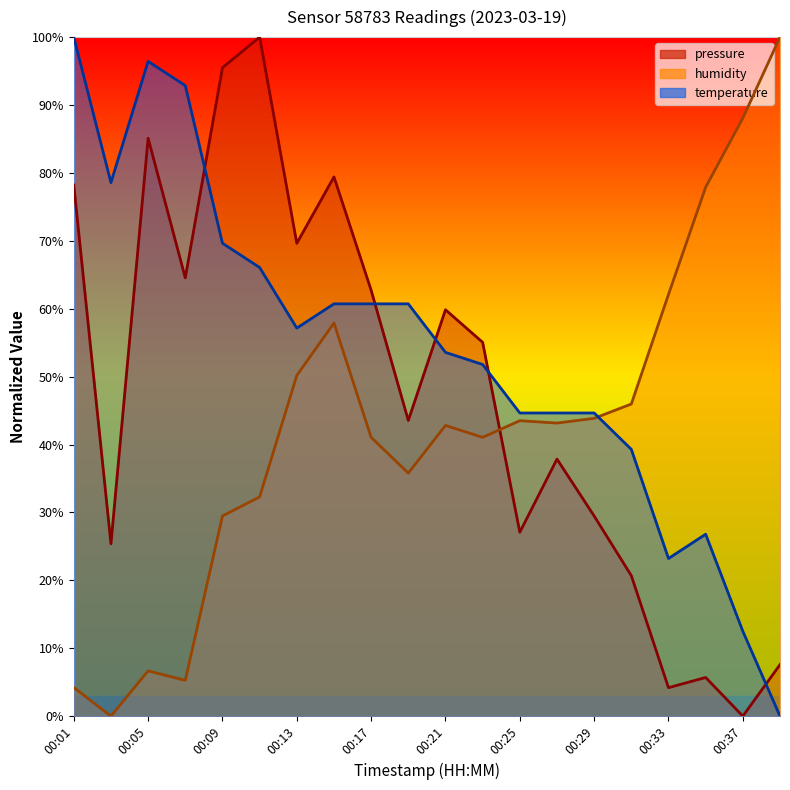

What is the difference between the temperature values at 00:23 and 00:07?

41.1